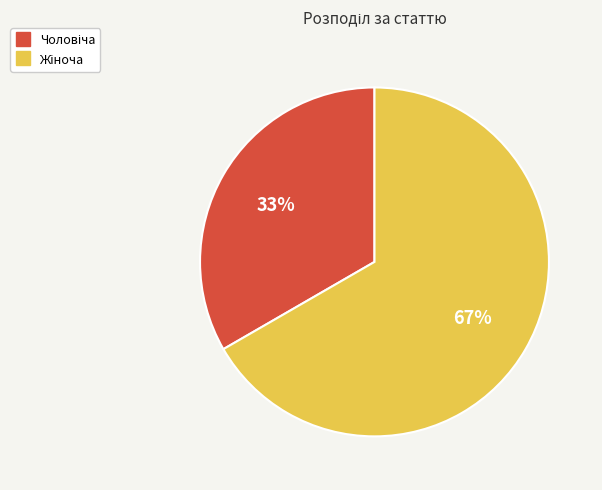

Is there any slice that represents more than half of the pie?

Yes